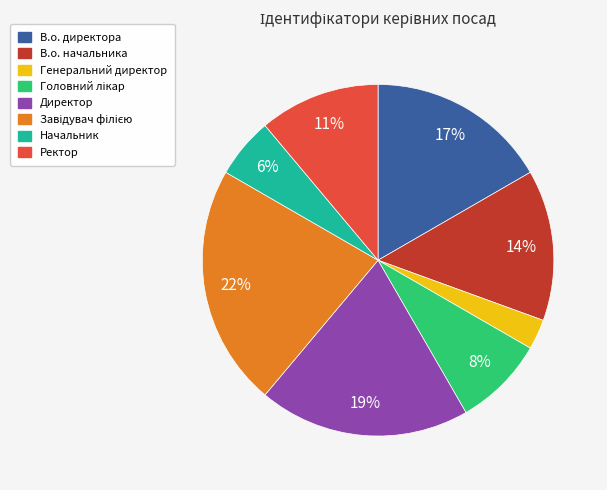

How many slices are in this pie chart?

8